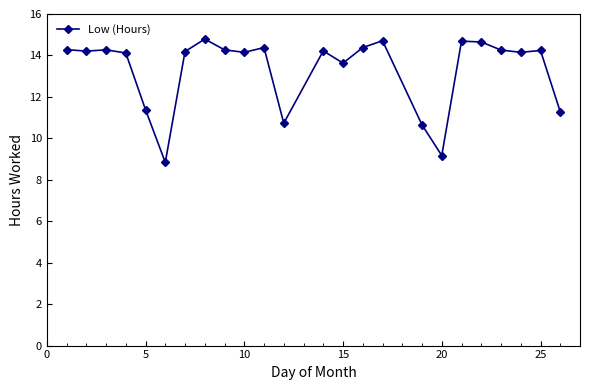

What is the average value?

13.3